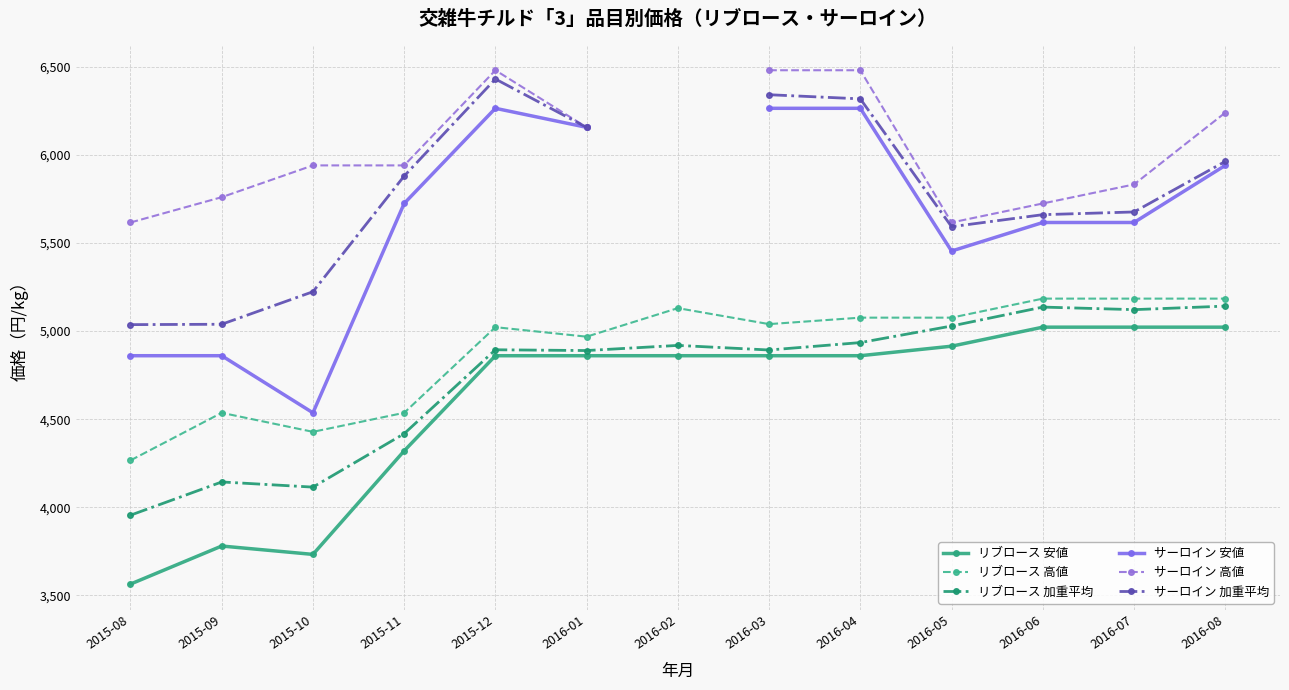

Between 2015-08 and 2016-04, which series saw the biggest shift?

サーロイン 安値